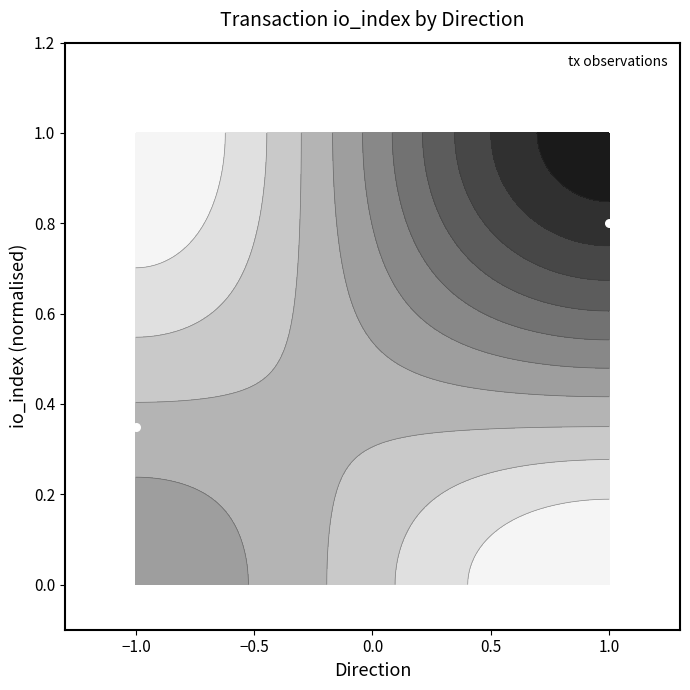

Count the values in the range 0 to 1.

2